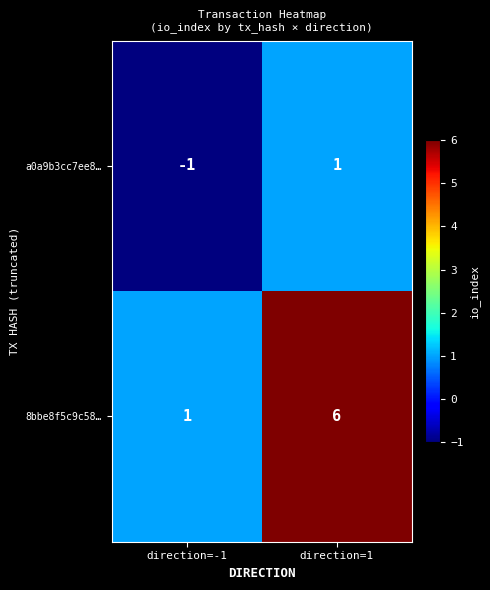

The 8bbe8f5c9c58… series shows 3 at direction=1. True or false?

False